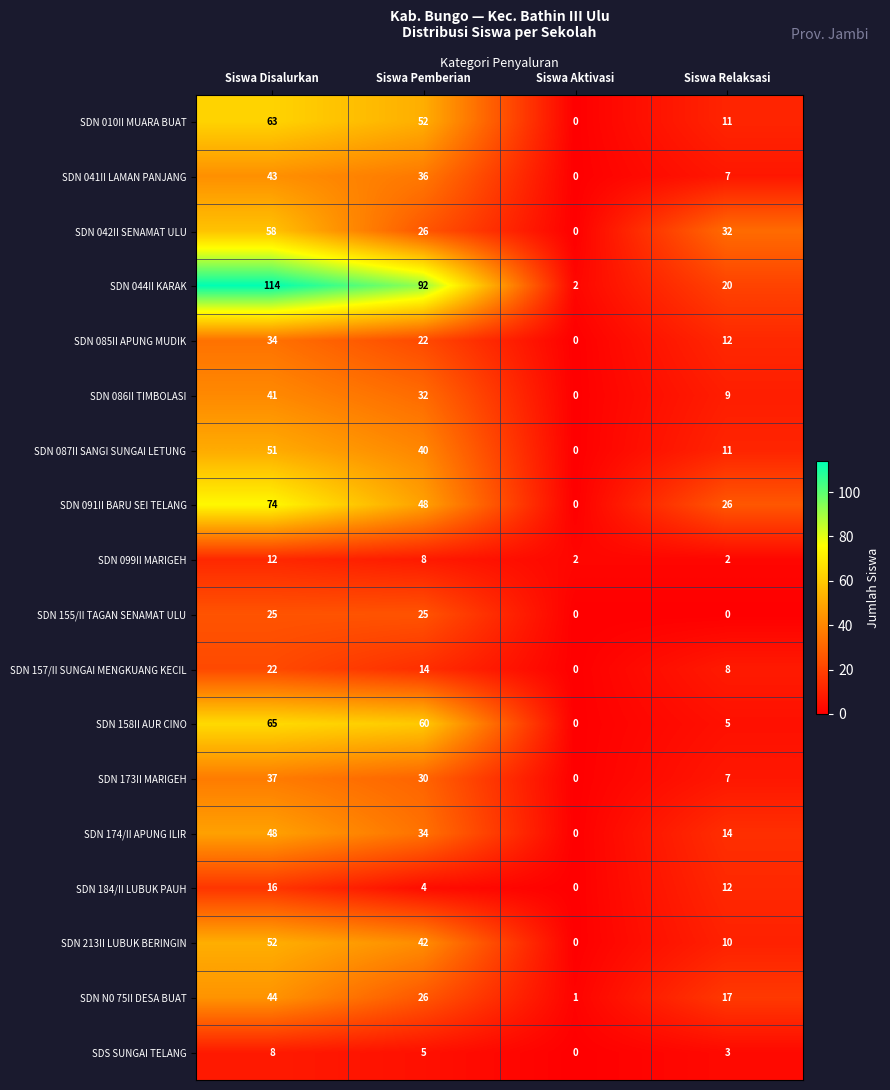

What is the difference between the SDN 158II AUR CINO values at Siswa Relaksasi and Siswa Pemberian?

55